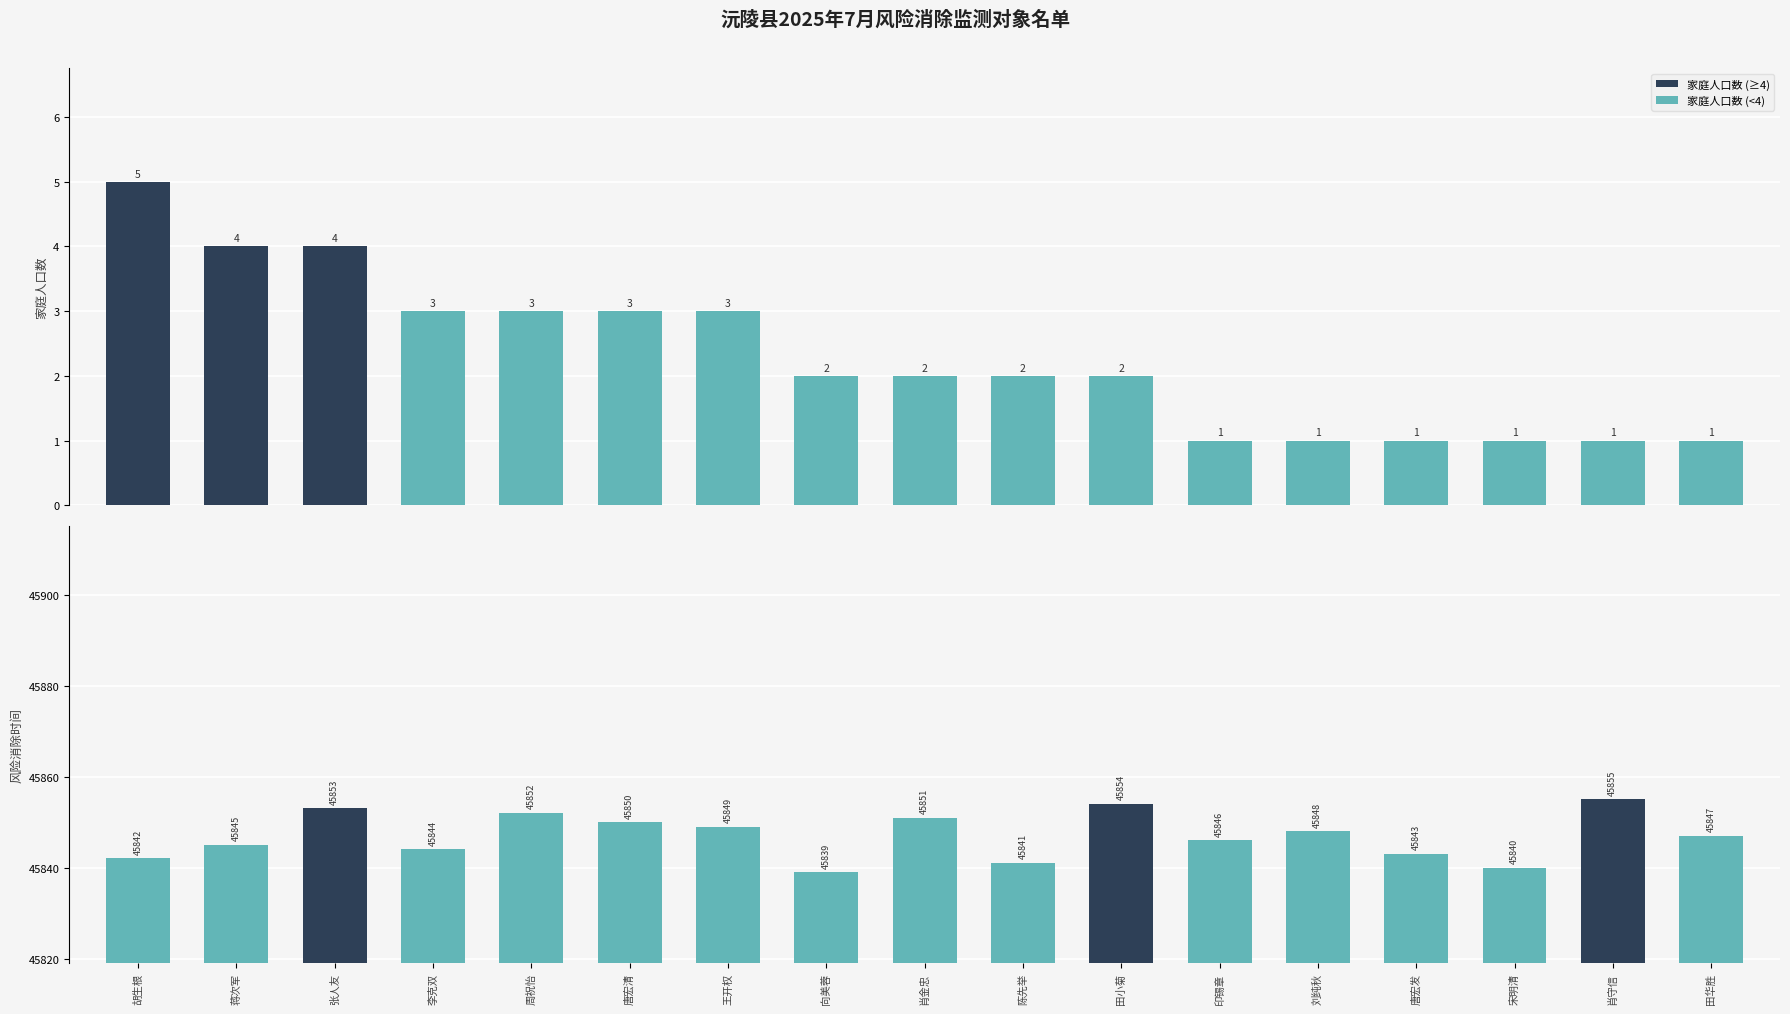

What is the label of the 10th bar from the right?

向美蓉